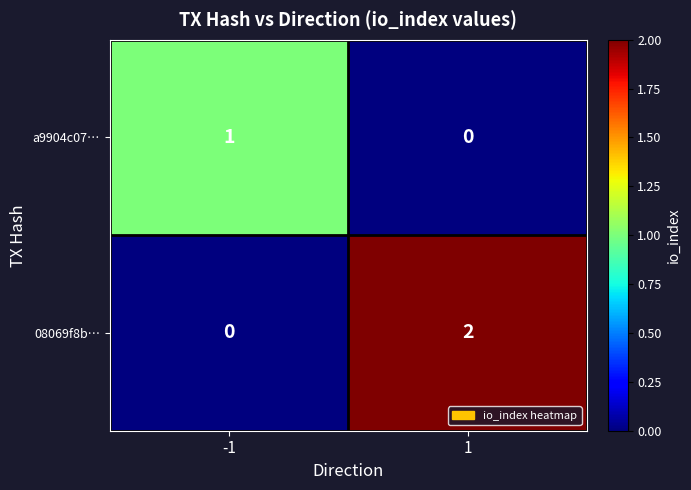

List the series in order of their overall mean, highest first.

08069f8b…, a9904c07…